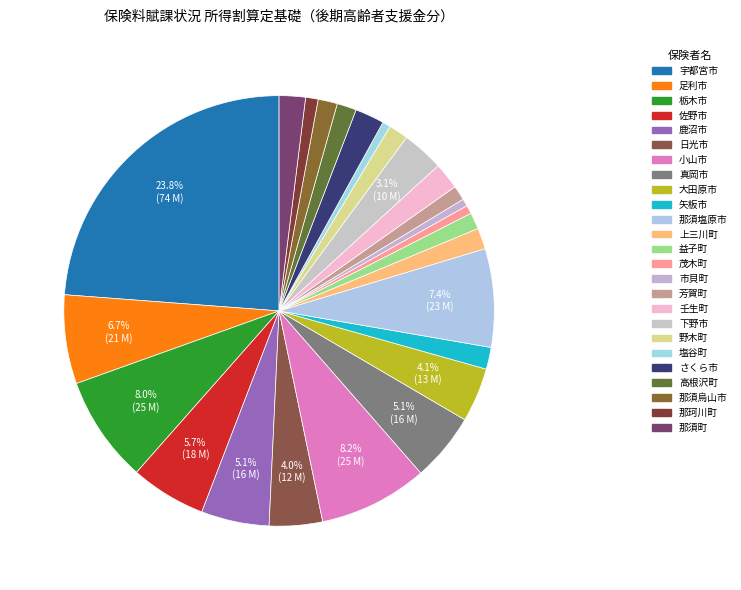

Count the number of slices in the pie.

25